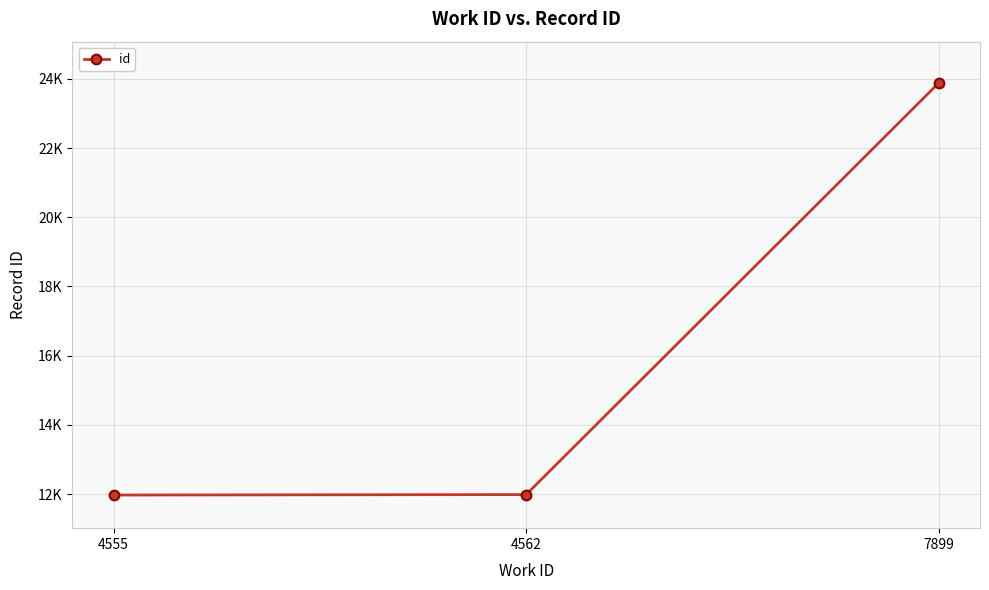

Does the chart have visible grid lines?

Yes